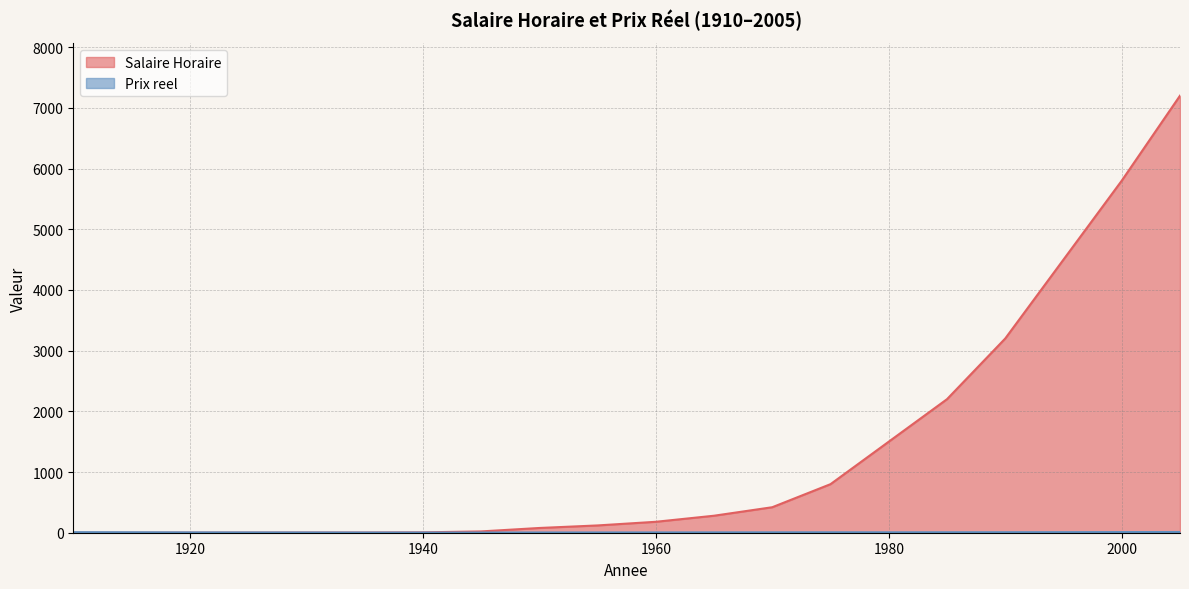

Reading left to right, extract all data points from this chart.

Salaire Horaire: 0.3	0.4	1.8	2.1	3.3	3.1	6.1	21.5	78.0	120.0	180.0	280.0	420.0	800.0	1500.0	2200.0	3200.0	4500.0	5800.0	7200.0
Prix reel: 8.9	7.5	5.2	4.8	4.2	3.2	3.0	2.8	4.1	4.5	5.0	5.8	6.5	7.2	6.8	7.5	8.2	9.0	10.5	12.0